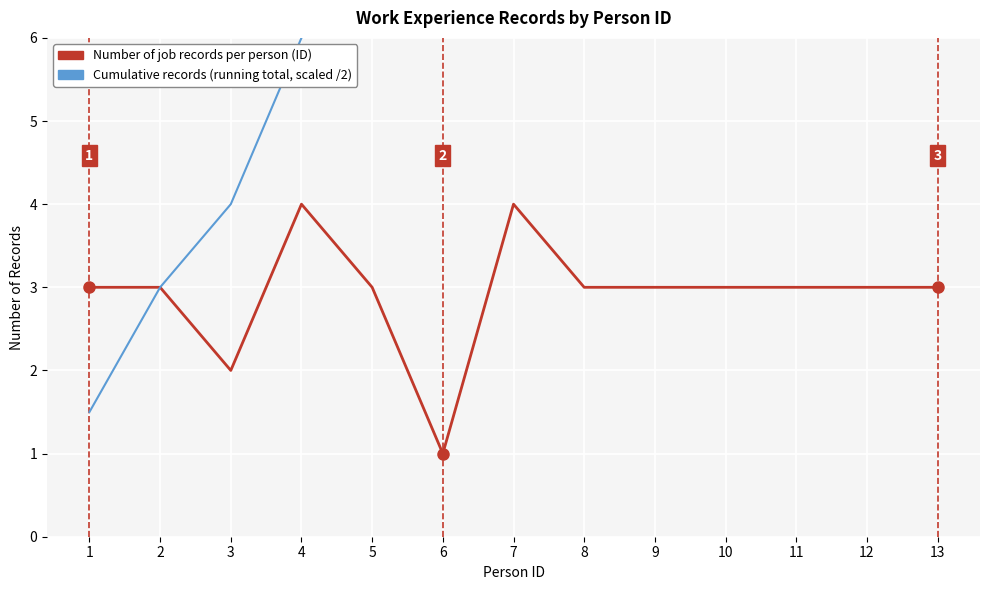

What is the total value across all series at 6?

9.0